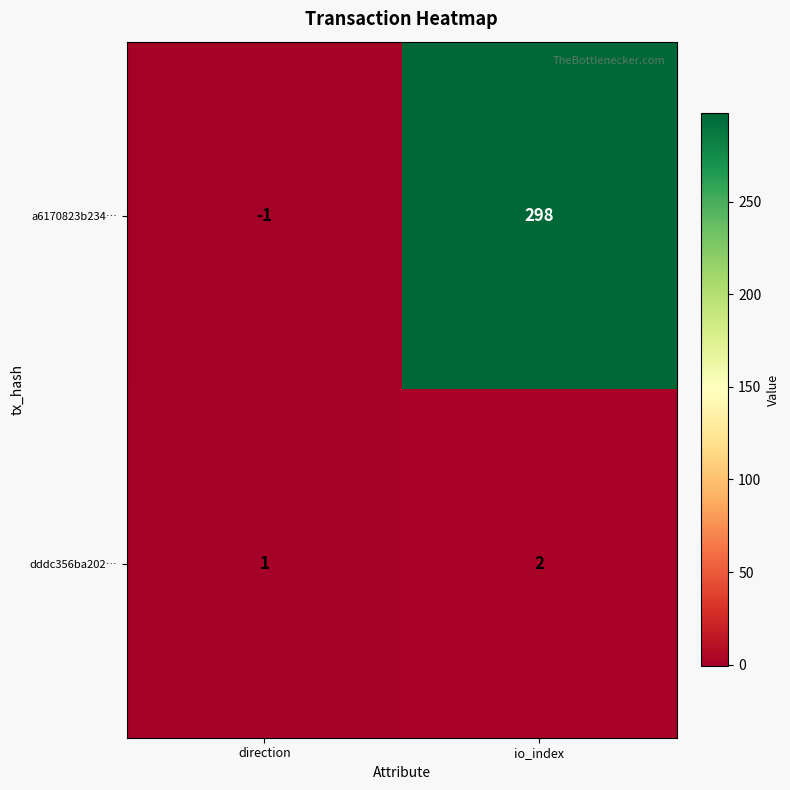

At which label does dddc356ba202… reach its peak?

io_index